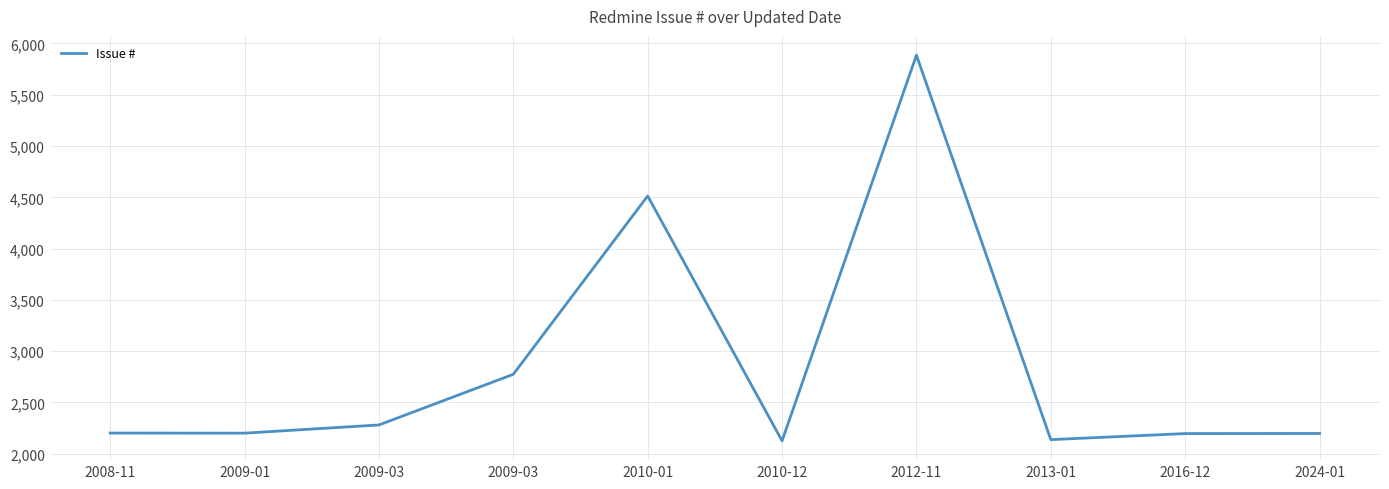

The chart shows a value of 980 at 2009-03. True or false?

False